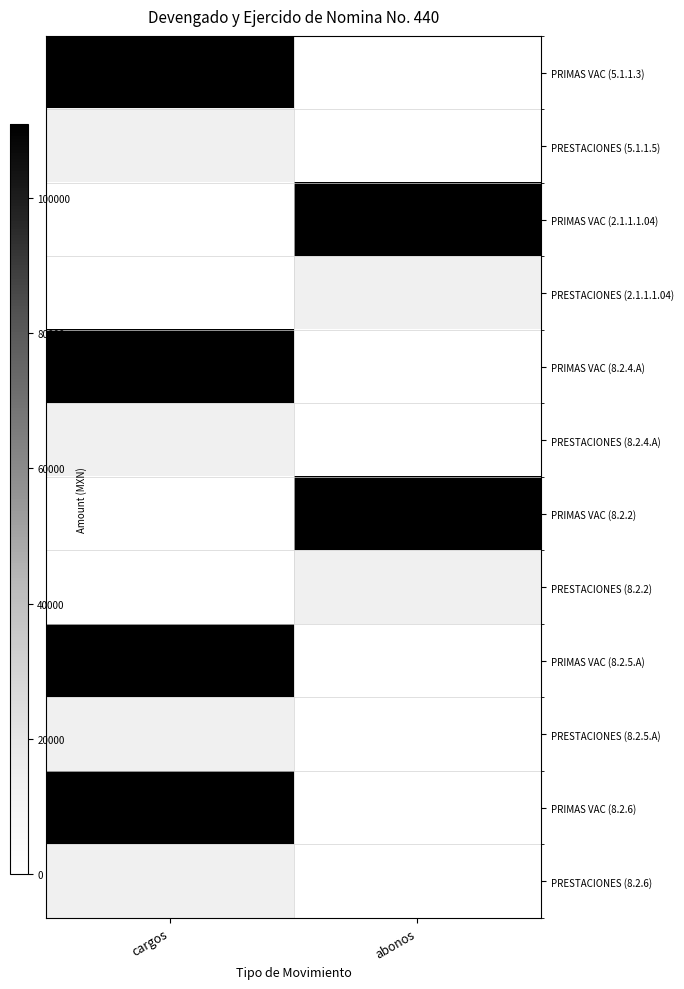

What is the total value across all series at cargos?

498460.4